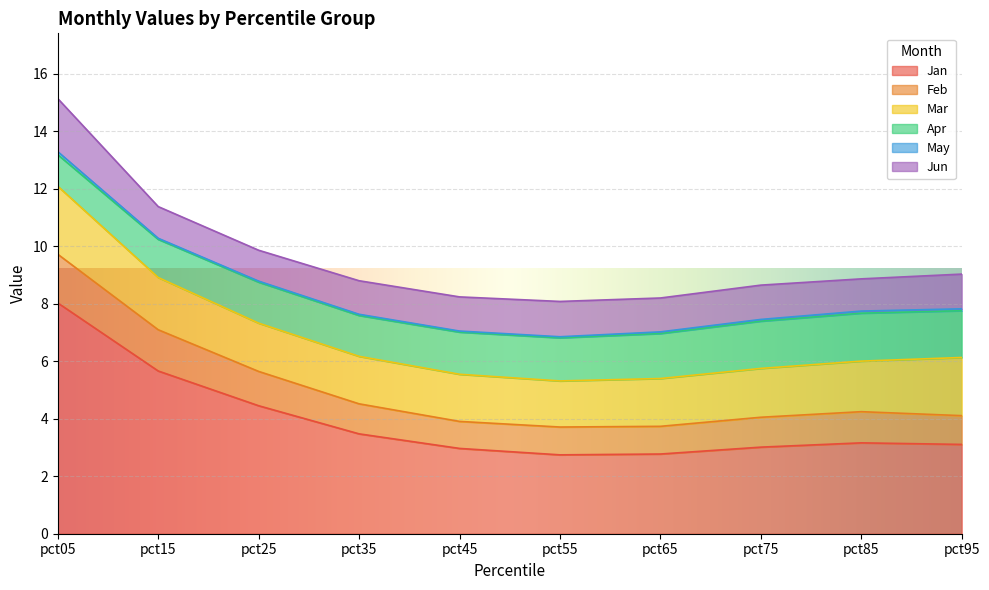

What are all the series names shown in the legend?

Jan, Feb, Mar, Apr, May, Jun